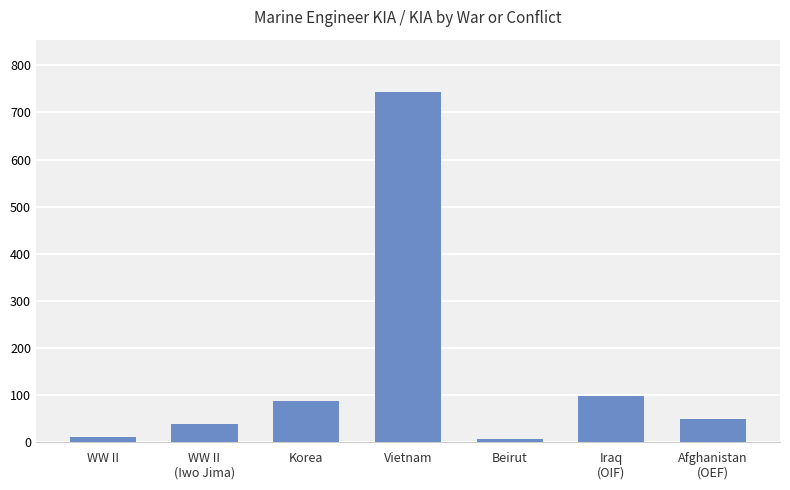

Is it true that the value at Vietnam is 1223?

False